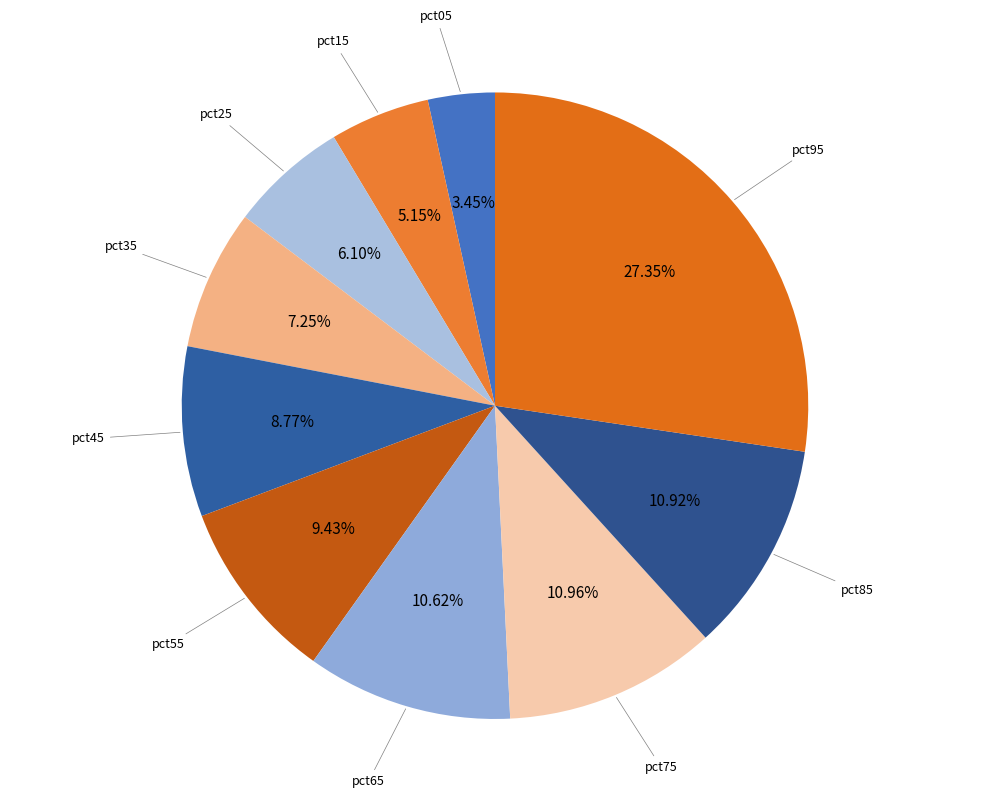

How much of the chart is everything except pct55?

90.6%